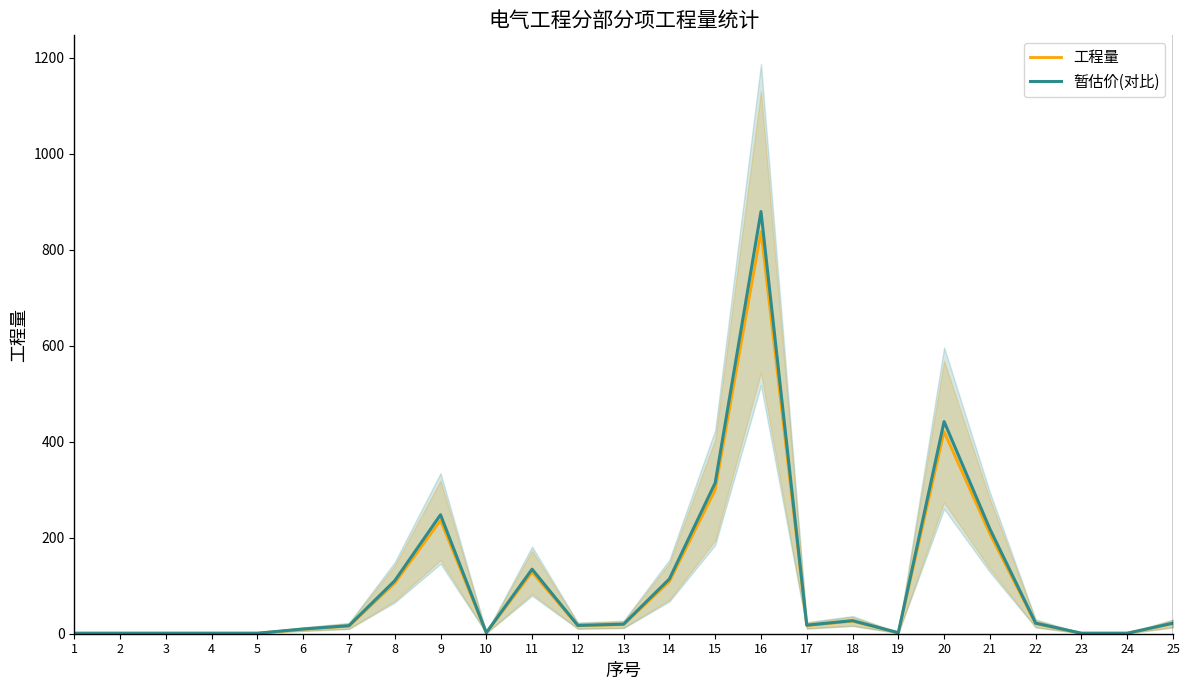

Is the value of 暂估价(对比) at 14 greater than the value of 工程量 at 13?

Yes